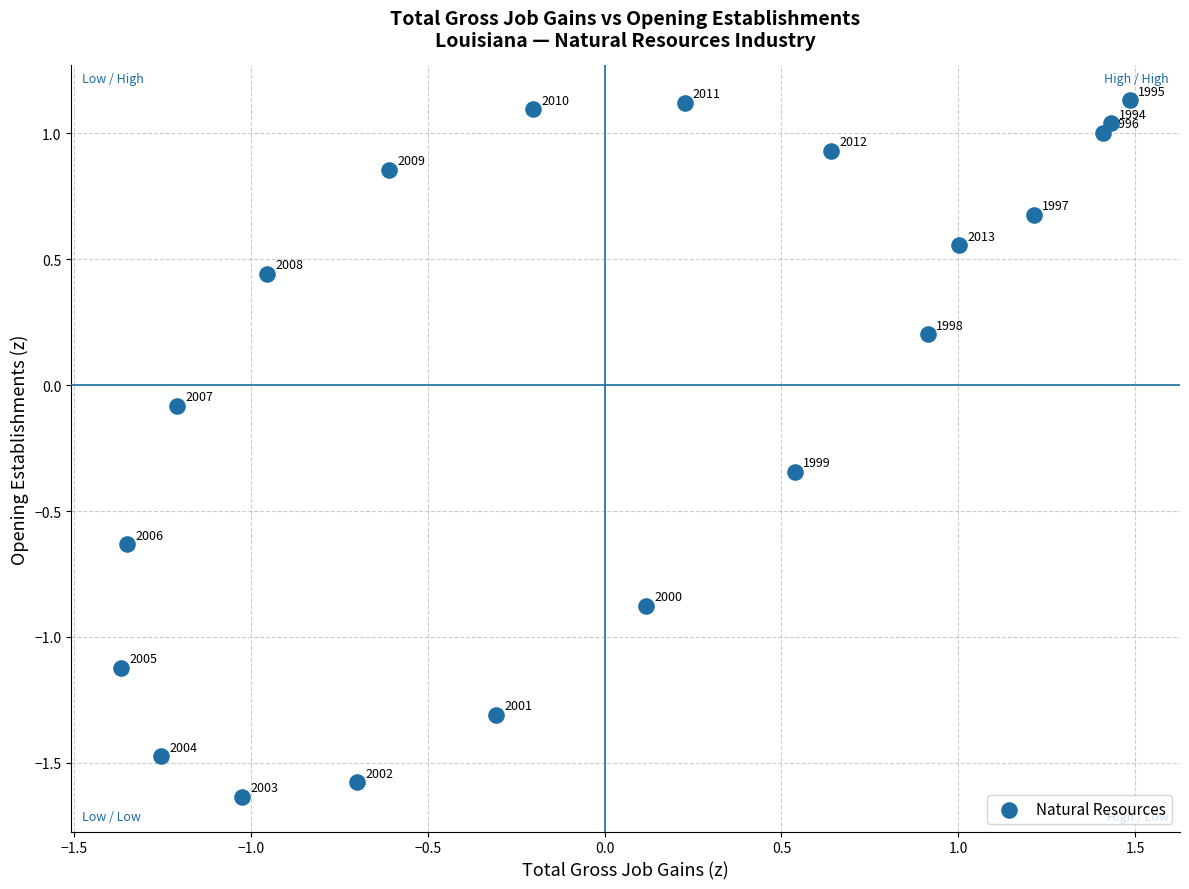

What is the range of X values (max minus min)?

2.9